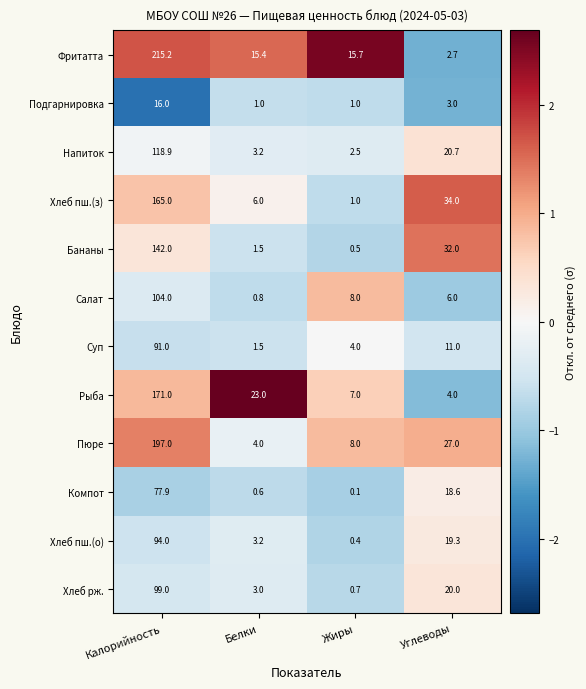

Rank the series by their maximum value, from highest to lowest.

Фритатта, Пюре, Рыба, Хлеб пш.(з), Бананы, Напиток, Салат, Хлеб рж., Хлеб пш.(о), Суп, Компот, Подгарнировка